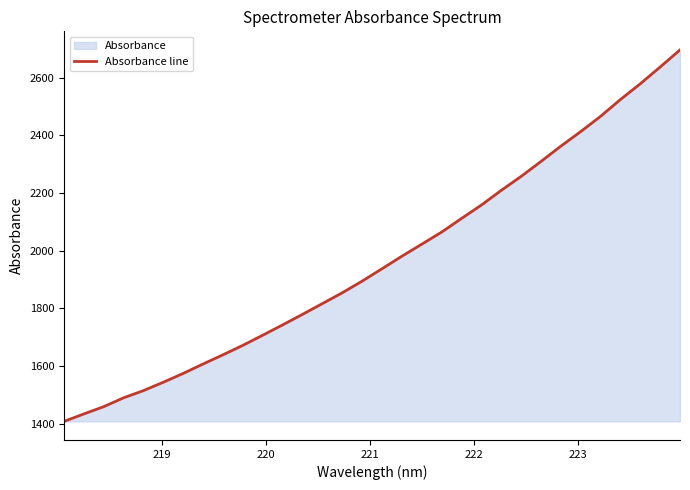

What is the difference between the maximum and minimum values?

1288.7